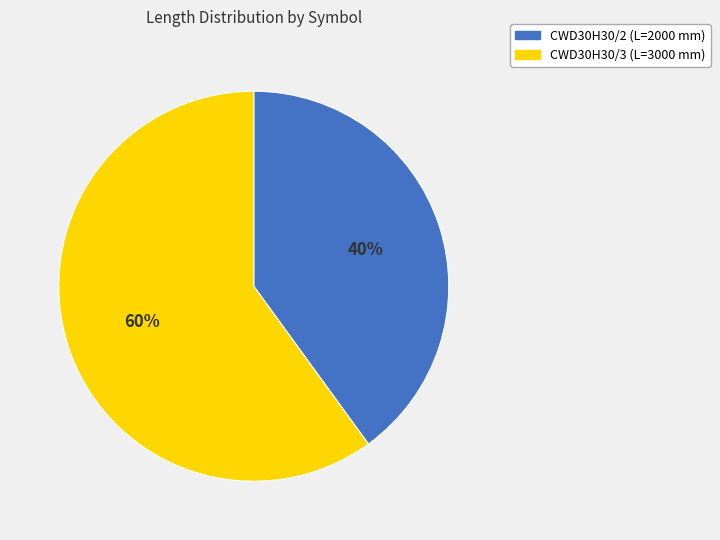

What is the smallest slice in the pie chart?

CWD30H30/2